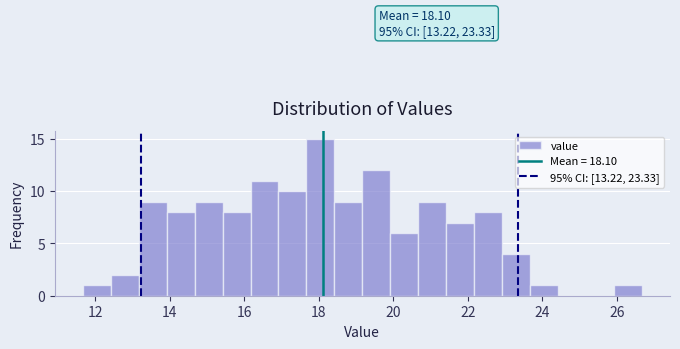

Around what value on the x-axis is the tallest bar? Give the approximate position of its centre, as read against the axis.

18.0